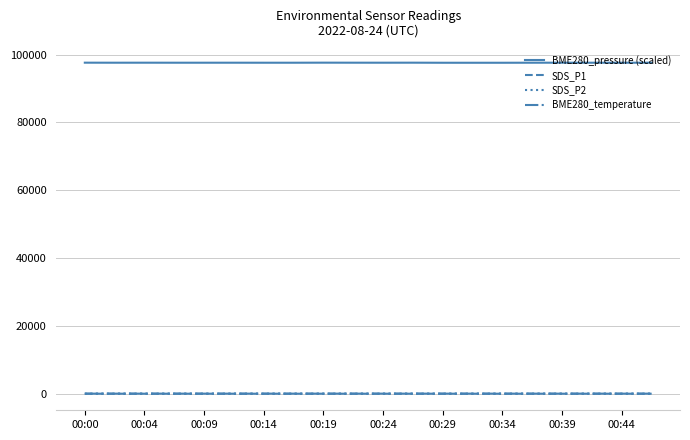

True or false: BME280_pressure (scaled) and SDS_P1 cross at least once.

False